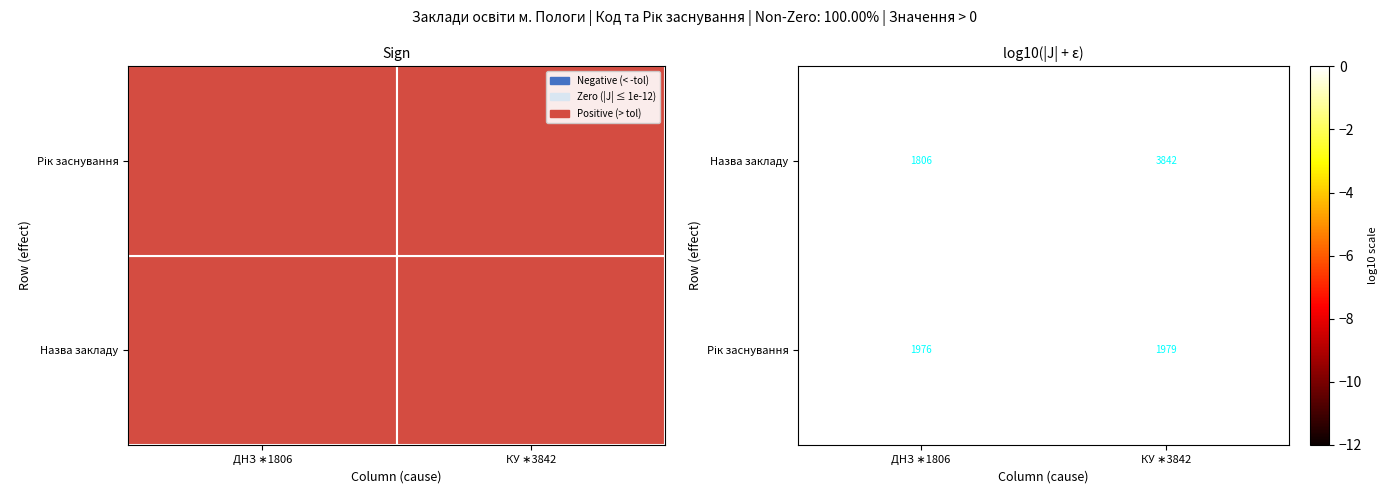

What is the sum of all Назва закладу values?

5648